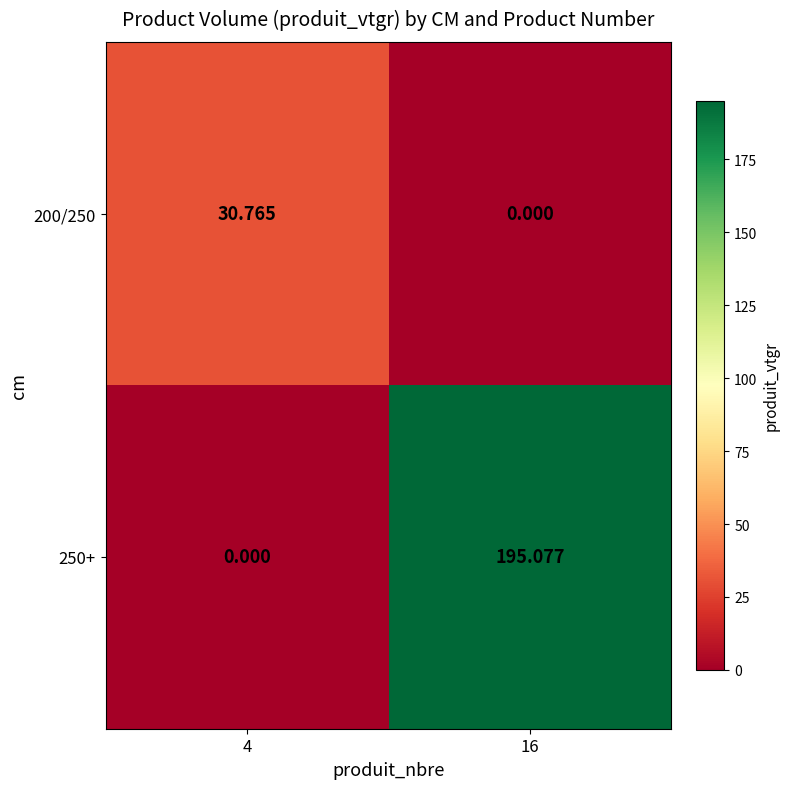

How many positive values does the 200/250 series have?

1